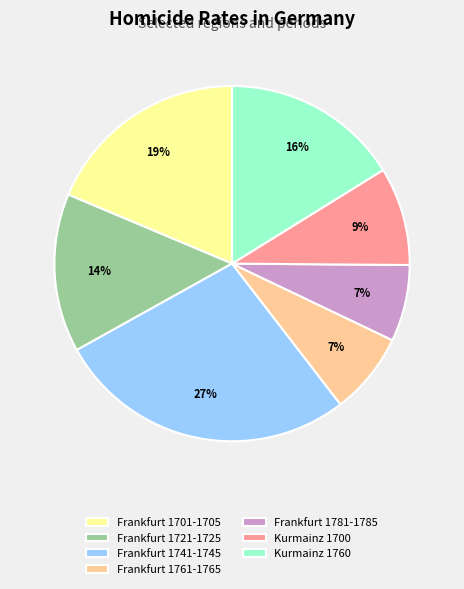

Is there any slice that represents more than half of the pie?

No